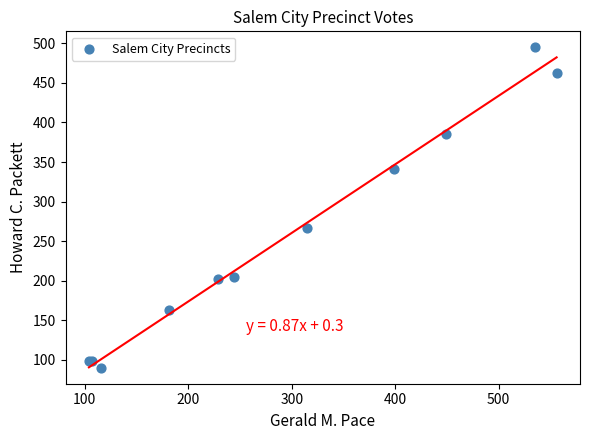

What Y value in the scatter plot is closest to 292?

266